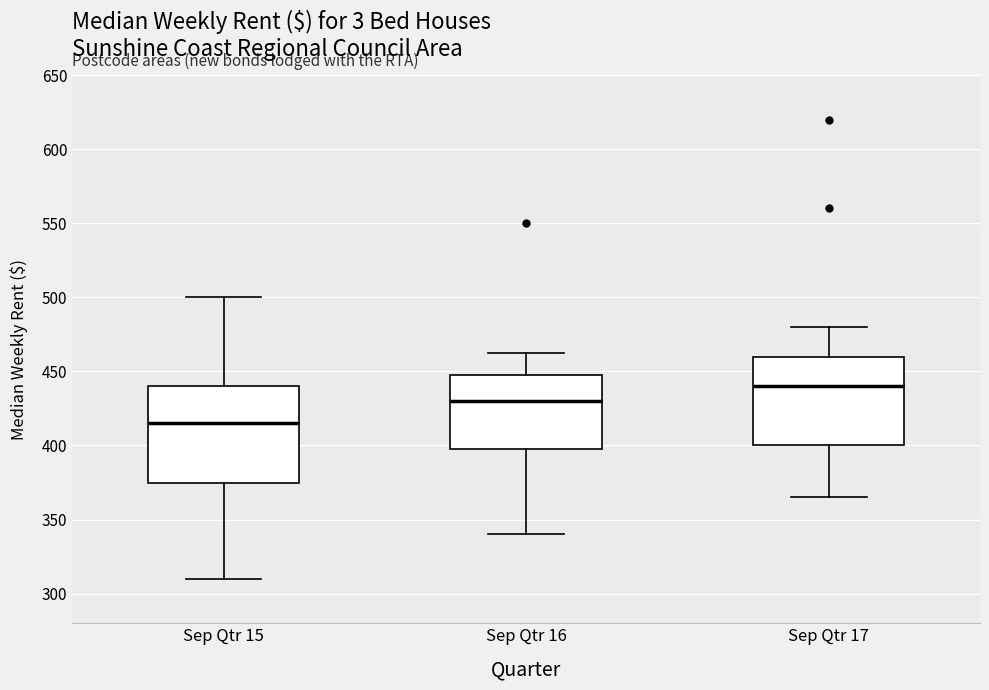

Which box's median line is the lowest?

Sep Qtr 15